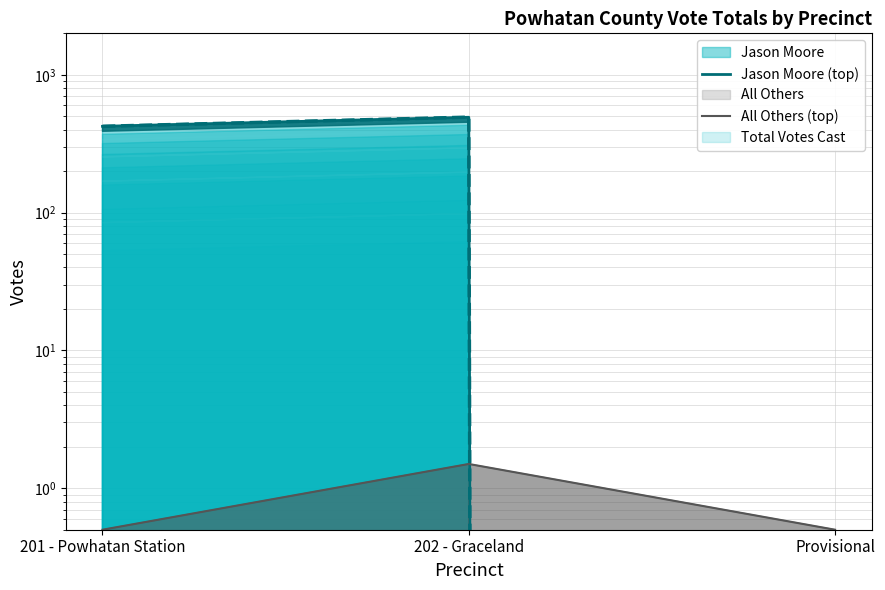

Which category has the highest value across all series?

202 - Graceland